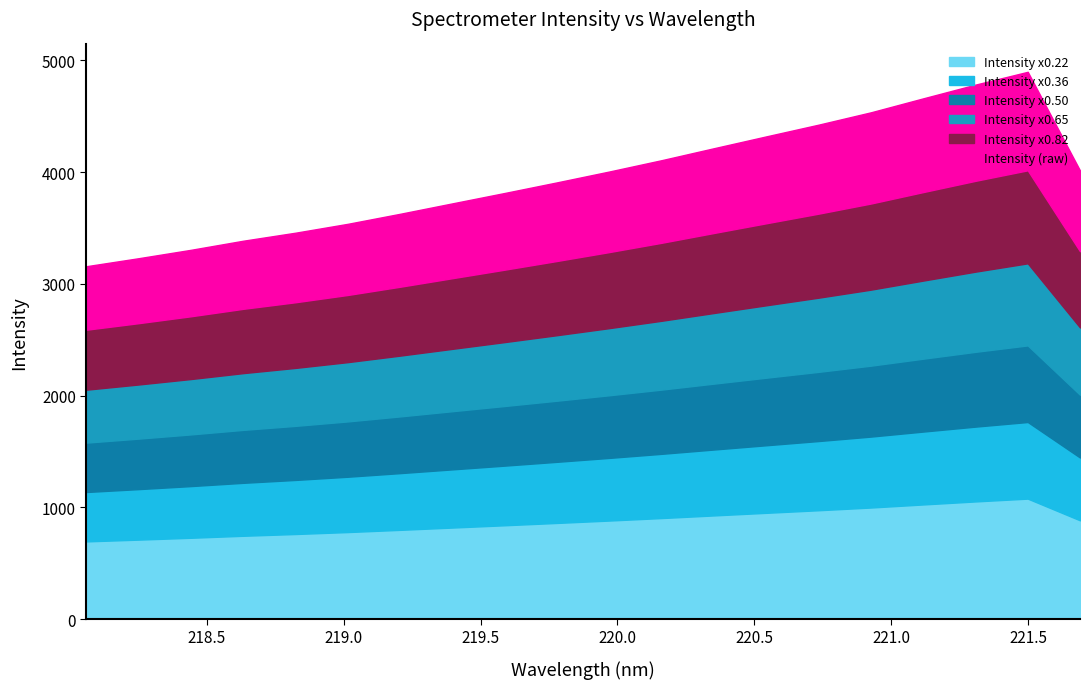

Where does the data first go above 4006?

219.9712